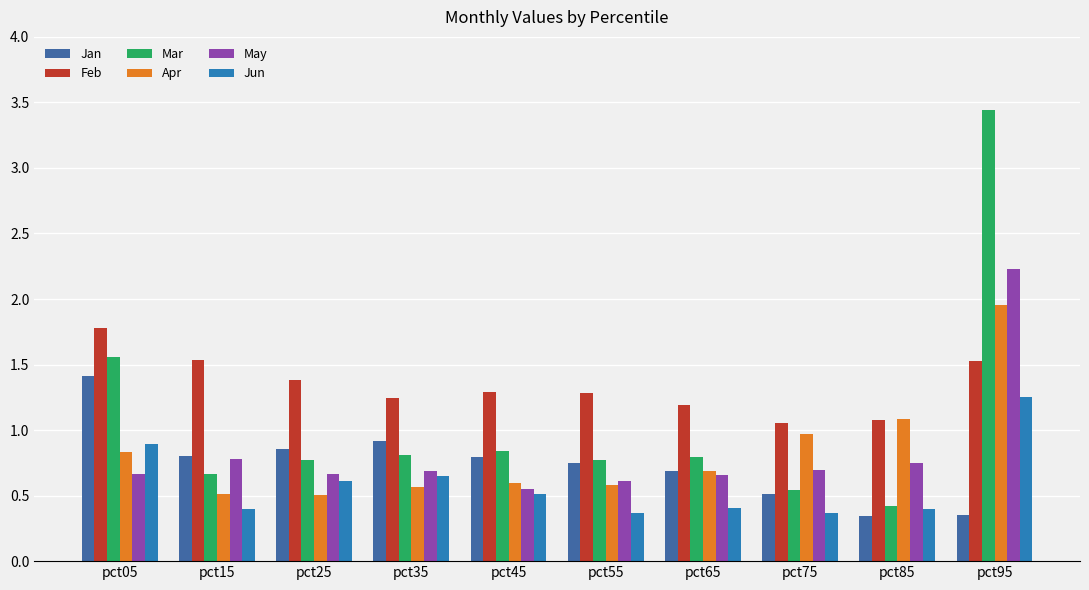

Is the value of Jun at pct15 greater than the value of Apr at pct75?

No